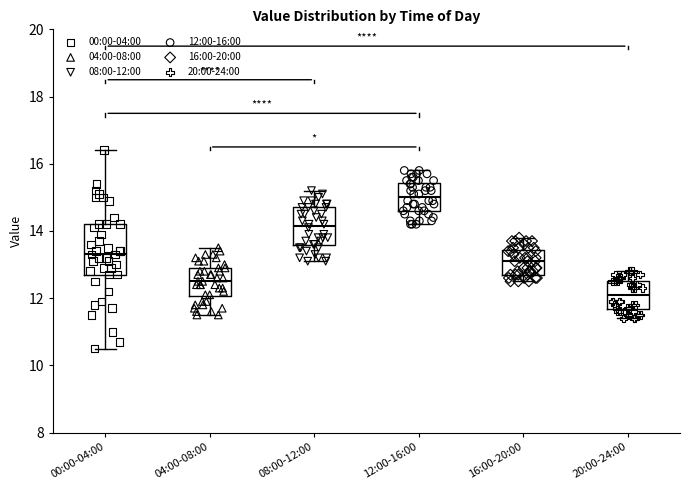

Reading left to right, transcribe this box plot: for each box, give where its median line is, the range the box spans, and where its two whiskers end, as read against the y-axis. The values are not printed on the chart, so give them approximately, as read against the axis.

00:00-04:00: median 13.4, box 12.8 to 14.2, whiskers 10.6 to 16.4
04:00-08:00: median 12.6, box 12.0 to 13.0, whiskers 11.6 to 13.6
08:00-12:00: median 14.2, box 13.6 to 14.8, whiskers 13.2 to 15.2
12:00-16:00: median 15.0, box 14.6 to 15.4, whiskers 14.2 to 15.8
16:00-20:00: median 13.2, box 12.8 to 13.4, whiskers 12.6 to 13.8
20:00-24:00: median 12.2, box 11.6 to 12.6, whiskers 11.4 to 12.8